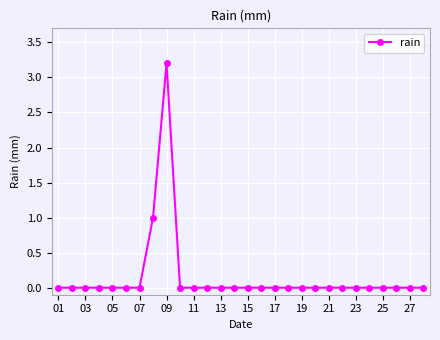

What is the difference between the maximum and minimum values?

3.2